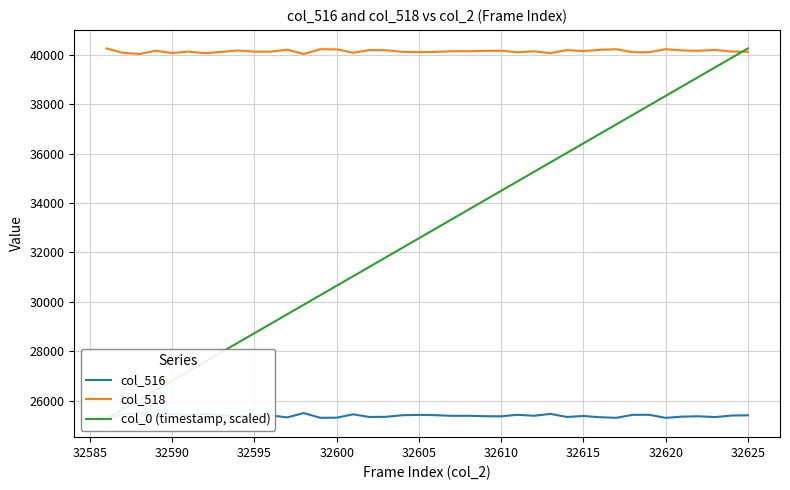

The value of col_518 at 32595 is 40130. True or false?

True